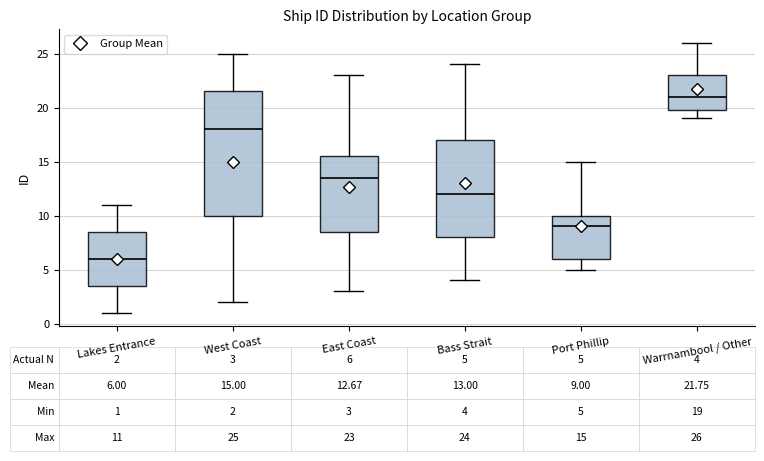

Comparing the boxes themselves (not the whiskers), which one is the tallest?

West Coast